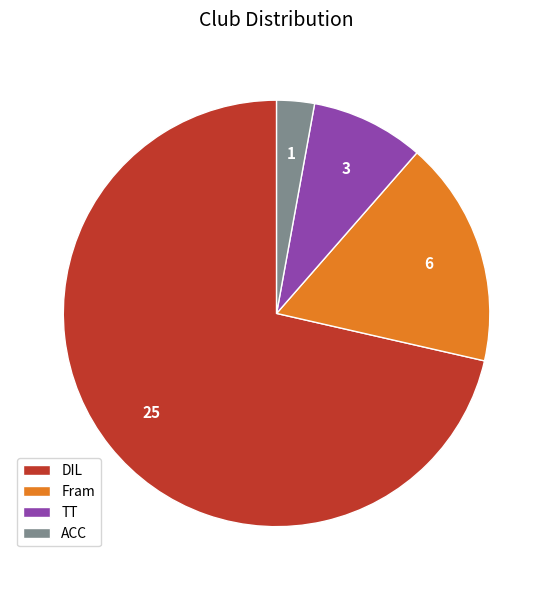

Approximately how many times larger is the value at ACC compared to TT?

0.3